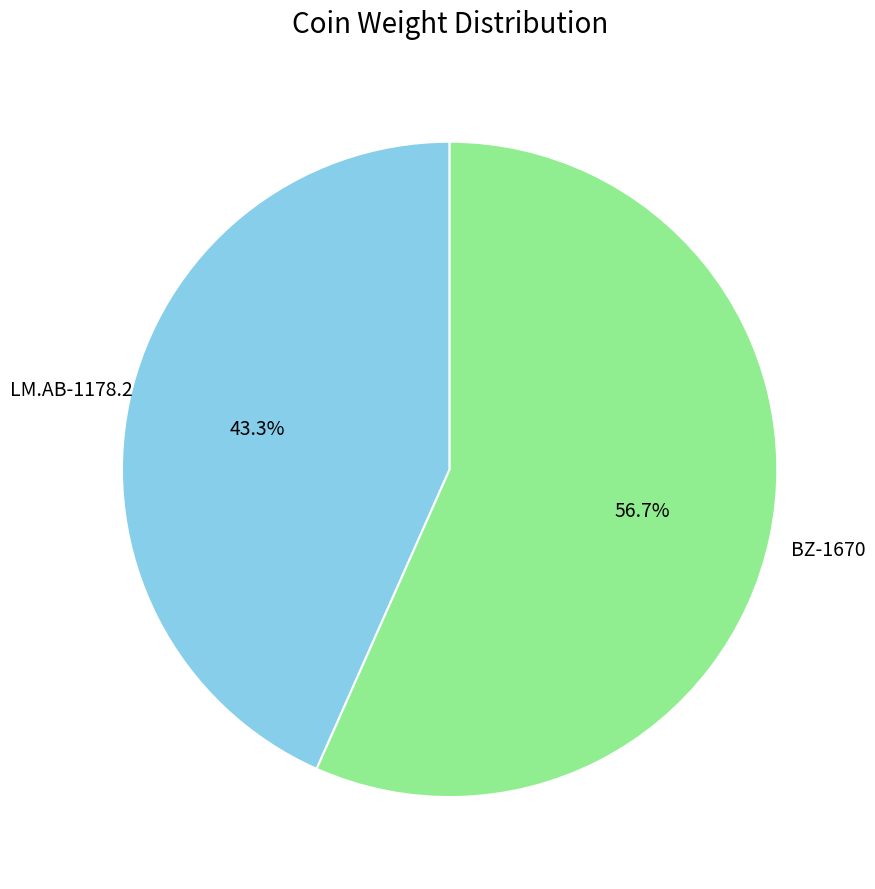

How many slices are in this pie chart?

2